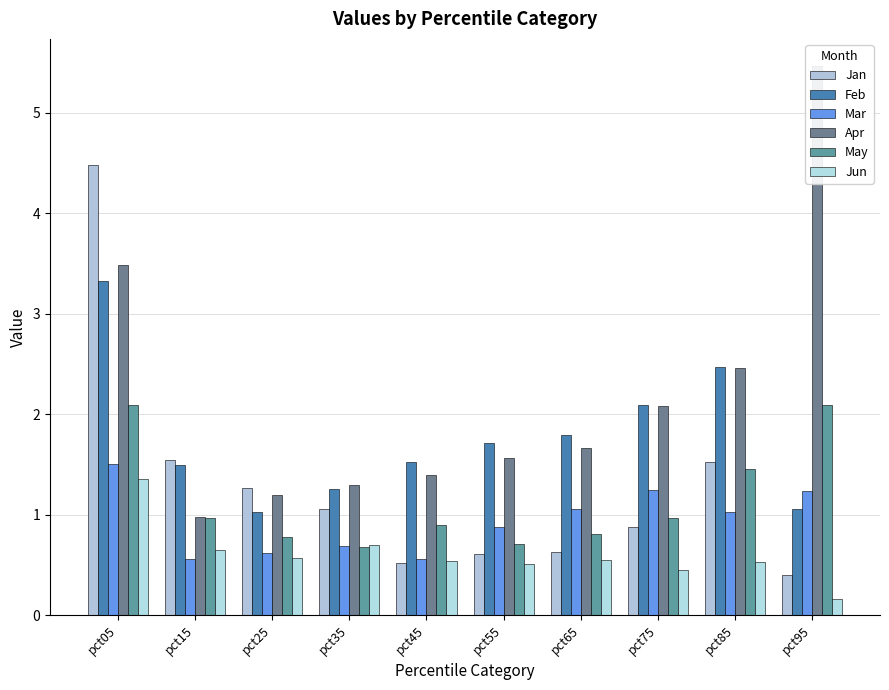

Reading left to right, list all the values displayed in this chart.

Jan: pct05=4.5	pct15=1.5	pct25=1.3	pct35=1.1	pct45=0.5	pct55=0.6	pct65=0.6	pct75=0.9	pct85=1.5	pct95=0.4
Feb: pct05=3.3	pct15=1.5	pct25=1.0	pct35=1.3	pct45=1.5	pct55=1.7	pct65=1.8	pct75=2.1	pct85=2.5	pct95=1.1
Mar: pct05=1.5	pct15=0.6	pct25=0.6	pct35=0.7	pct45=0.6	pct55=0.9	pct65=1.1	pct75=1.2	pct85=1.0	pct95=1.2
Apr: pct05=3.5	pct15=1.0	pct25=1.2	pct35=1.3	pct45=1.4	pct55=1.6	pct65=1.7	pct75=2.1	pct85=2.5	pct95=5.5
May: pct05=2.1	pct15=1.0	pct25=0.8	pct35=0.7	pct45=0.9	pct55=0.7	pct65=0.8	pct75=1.0	pct85=1.5	pct95=2.1
Jun: pct05=1.4	pct15=0.7	pct25=0.6	pct35=0.7	pct45=0.5	pct55=0.5	pct65=0.5	pct75=0.4	pct85=0.5	pct95=0.2